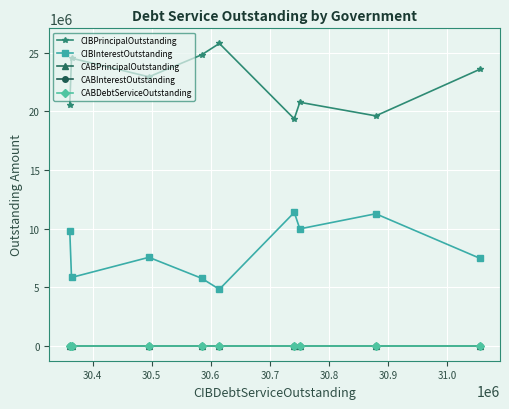

Is this an area chart (filled region under the line)?

No